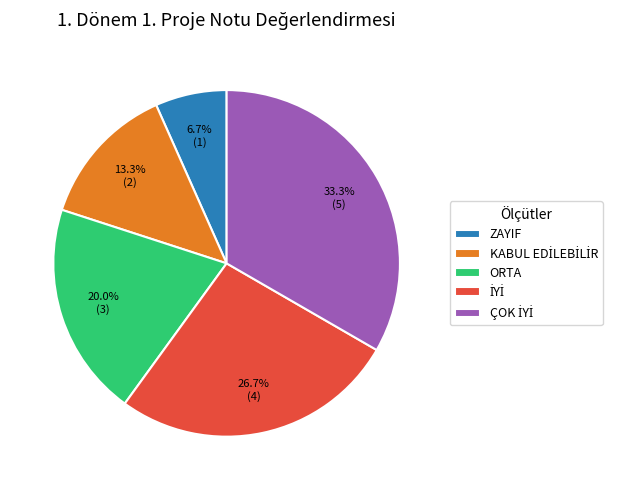

Which has a higher value, ZAYIF or ORTA?

ORTA